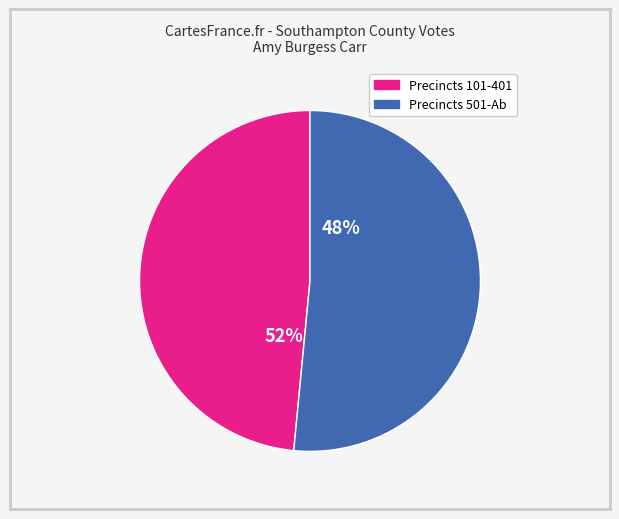

Is Ab - Central Absentee Precinct the majority of the pie?

No